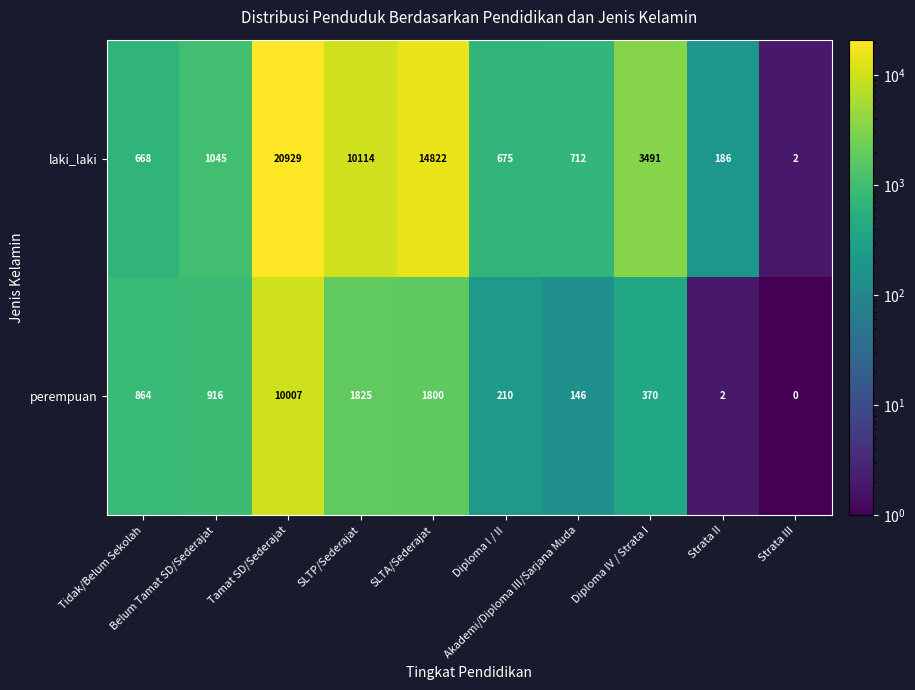

What is the average value of the laki_laki series?

5264